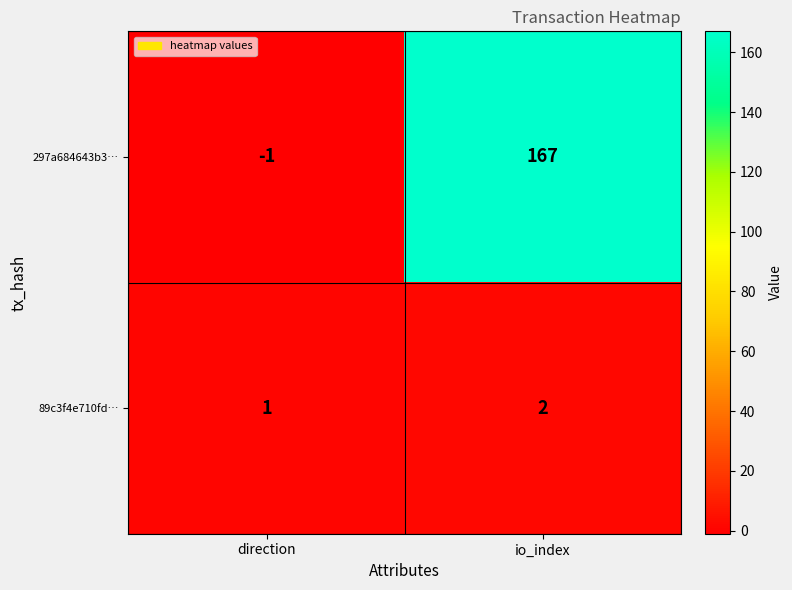

What is the sum of all 297a684643b3… values?

166